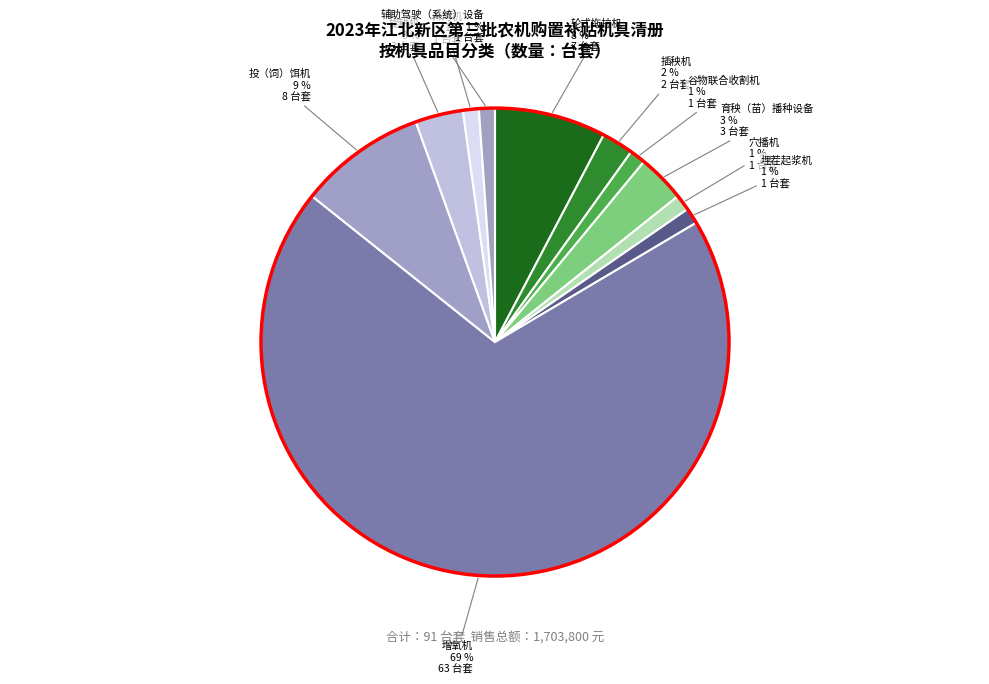

Count the number of slices in the pie.

11